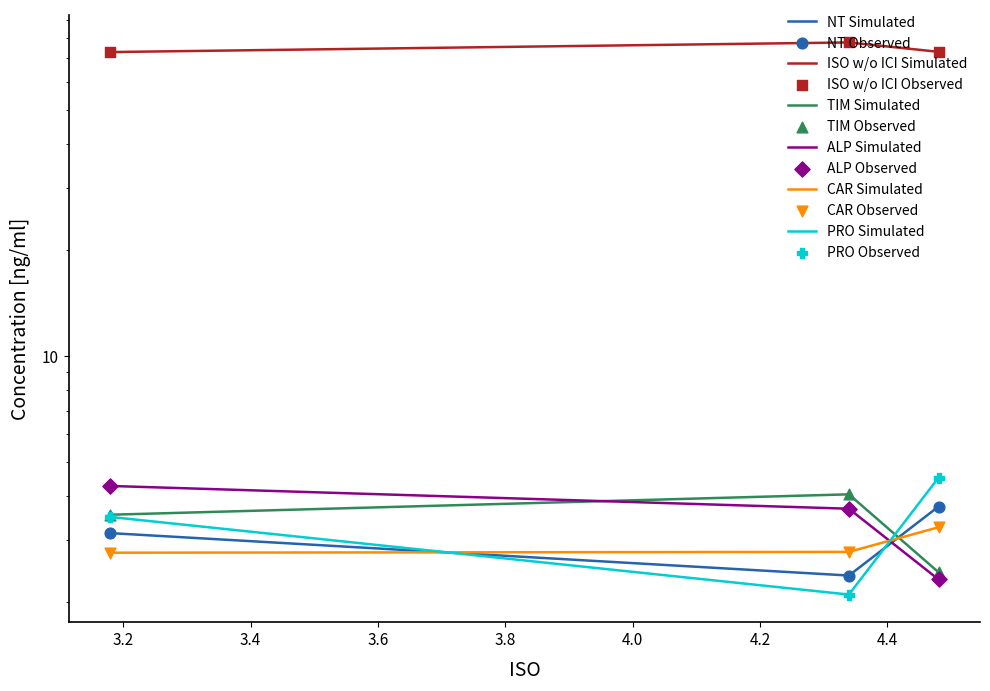

Which series contains the highest Y value?

ISO w/o ICI